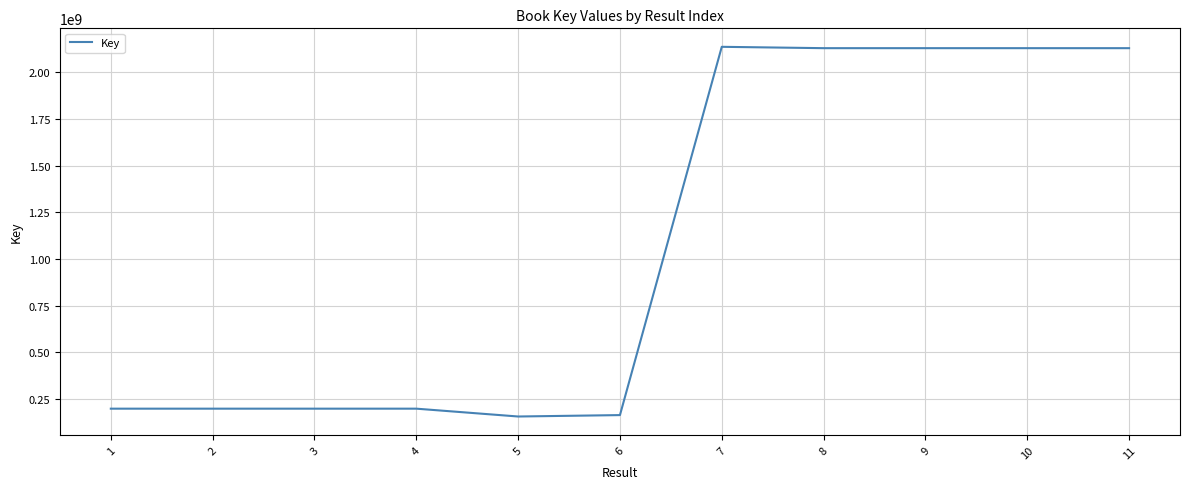

Approximately how many times larger is the value at 2 compared to 9?

0.1